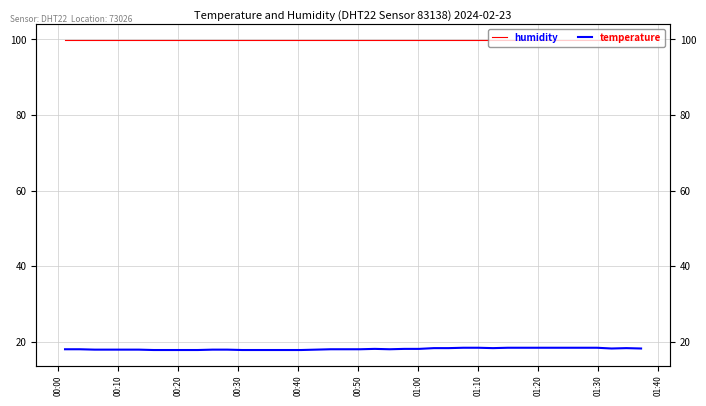

True or false: humidity and temperature cross at least once.

False